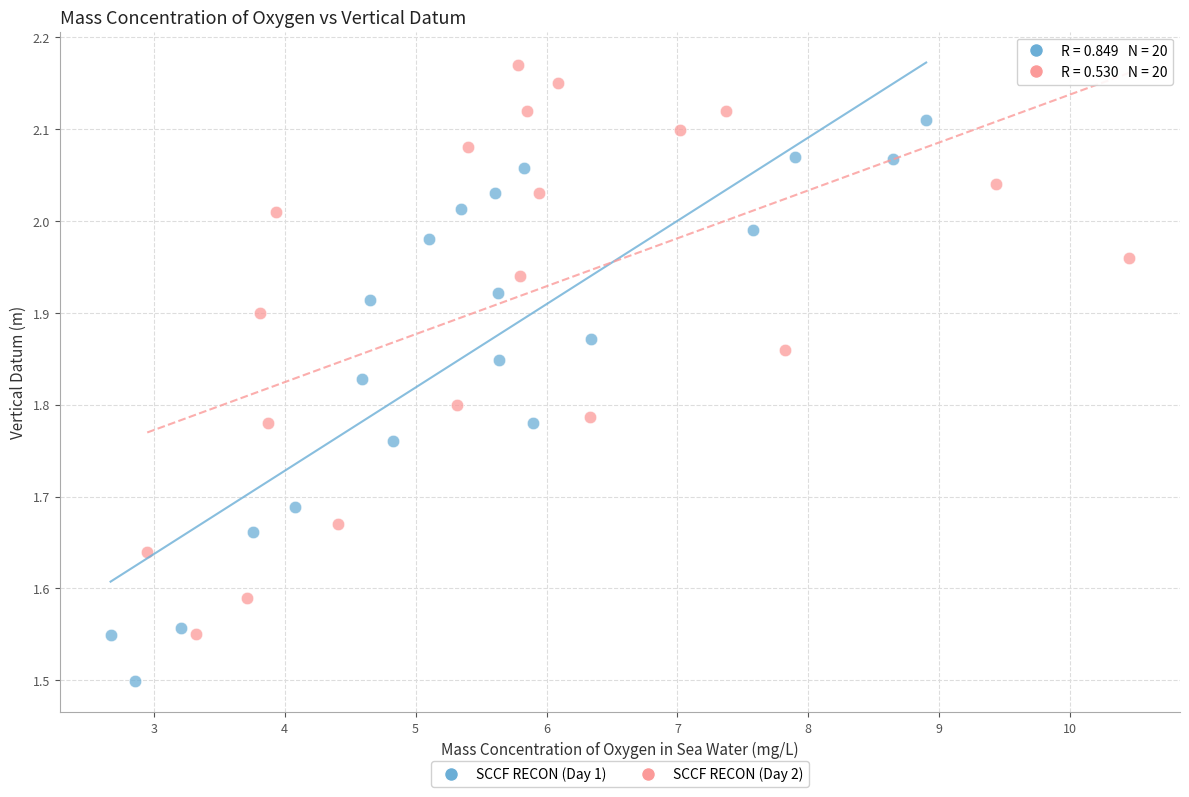

Which series reaches the maximum Y coordinate?

SCCF RECON (Day 2)